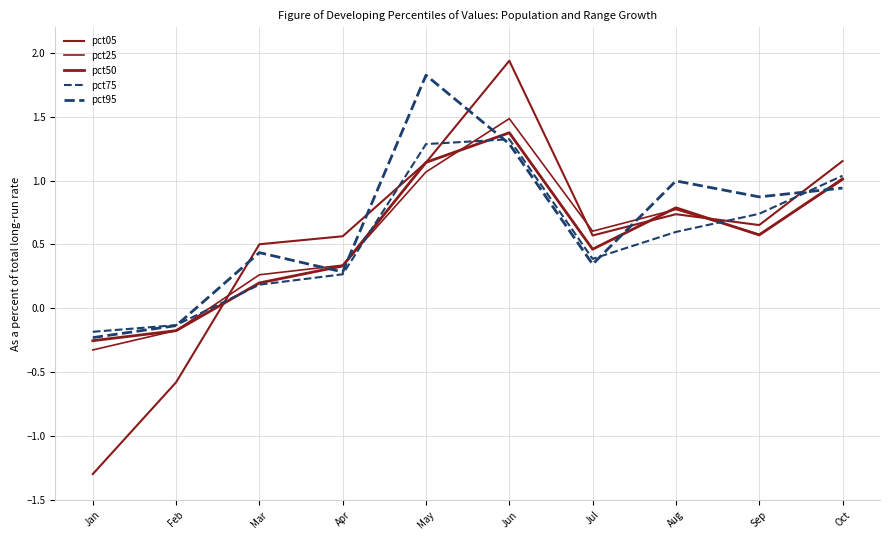

How many lines are shown in the chart?

5